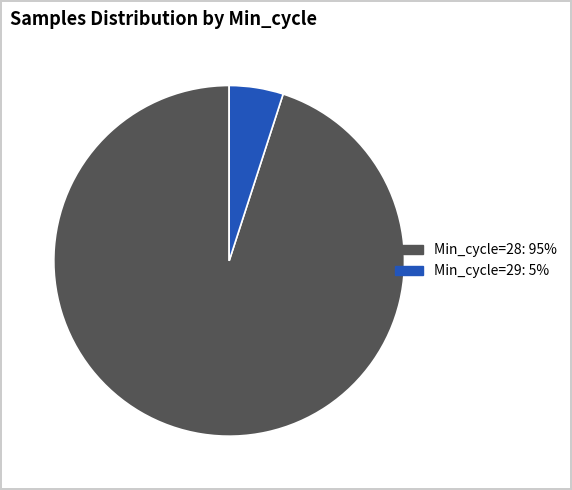

Does any single category account for the majority?

Yes